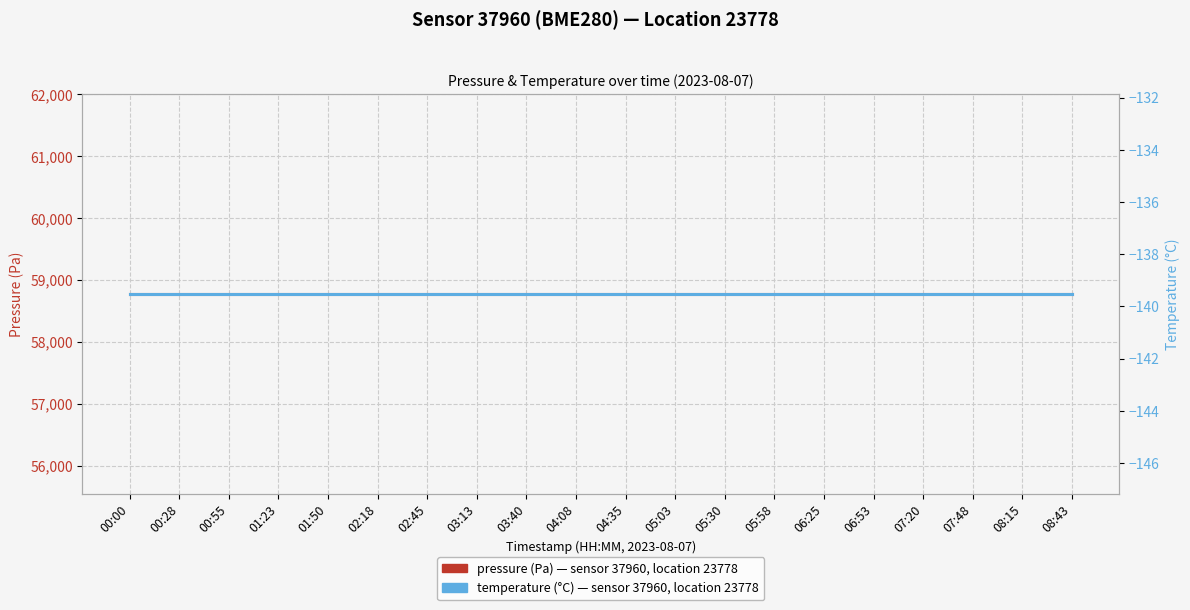

Is it true that temperature (°C) equals -139.5 at 06:53?

True